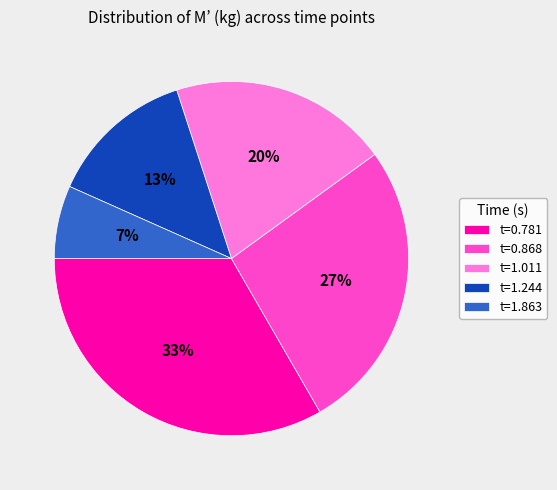

True or false: t=1.244 accounts for 13% of the total.

True